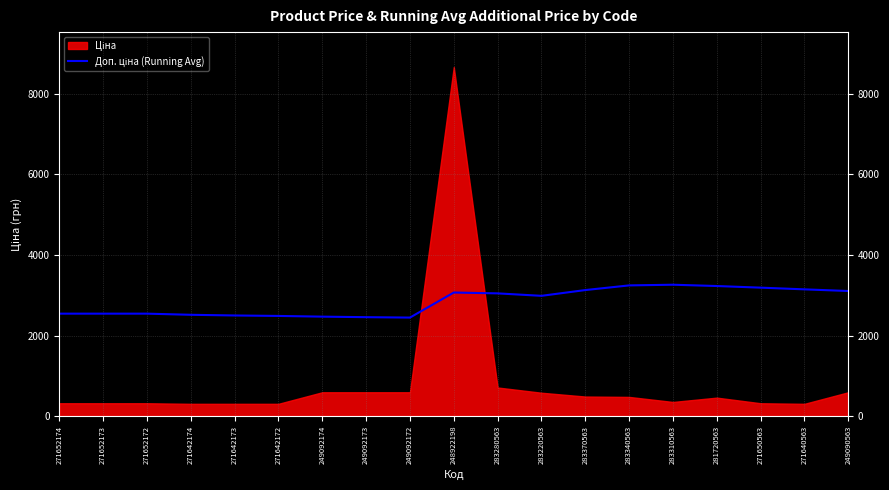

What is the ratio of the value at 271652173 to the value at 271652172?

1.0